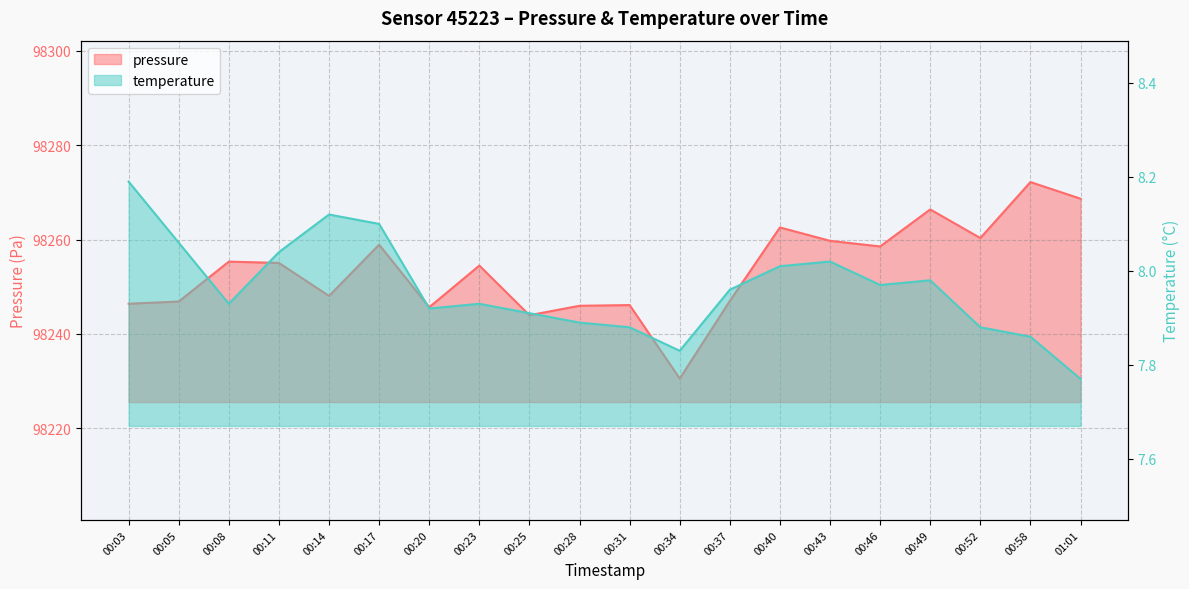

Is the value of temperature at 00:20 greater than the value of pressure at 00:03?

No